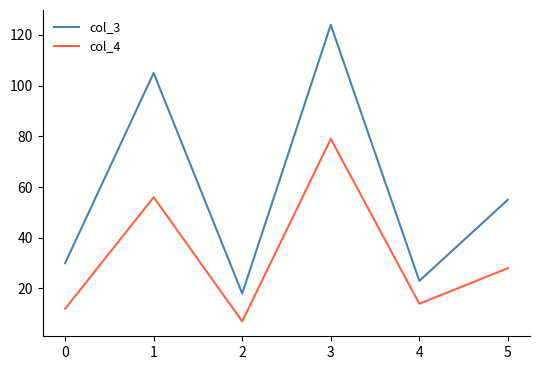

At which category does col_4 reach its first local valley?

2